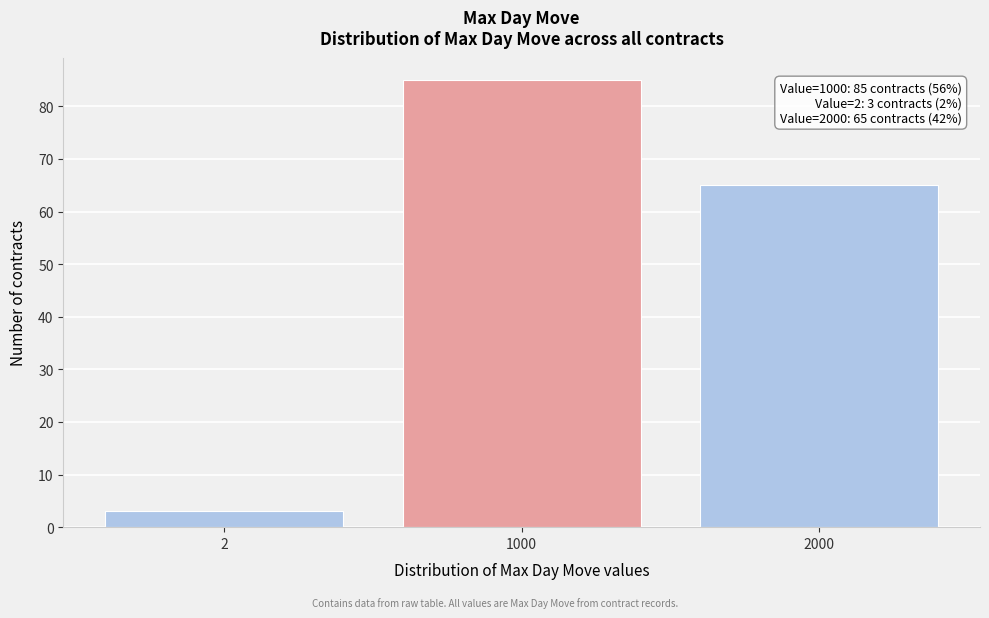

Reading left to right, transcribe all the data shown in this chart.

3	85	65